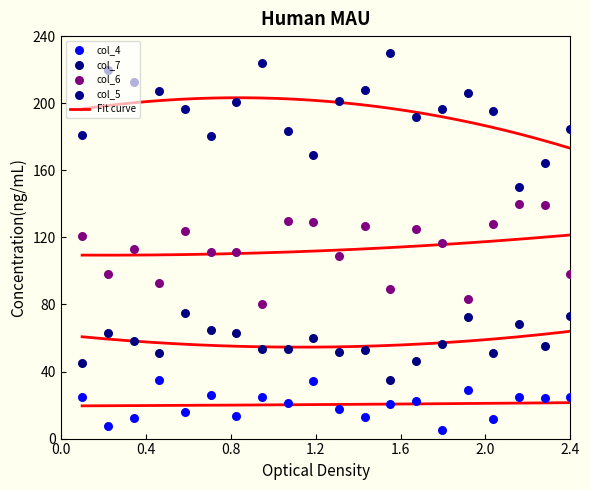

Which series has the largest total across all categories?

col_5